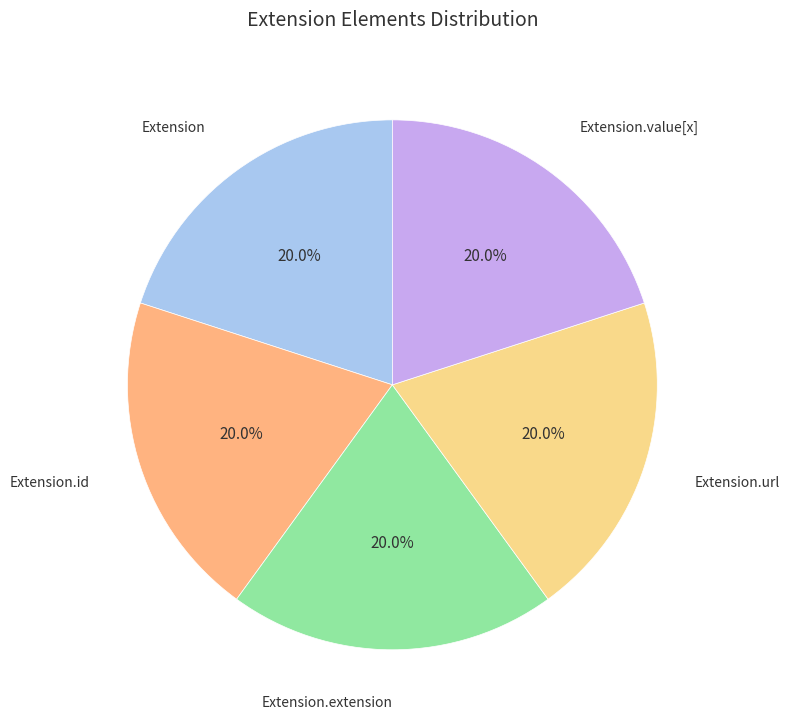

Does Extension.id account for over 50% of the chart?

No